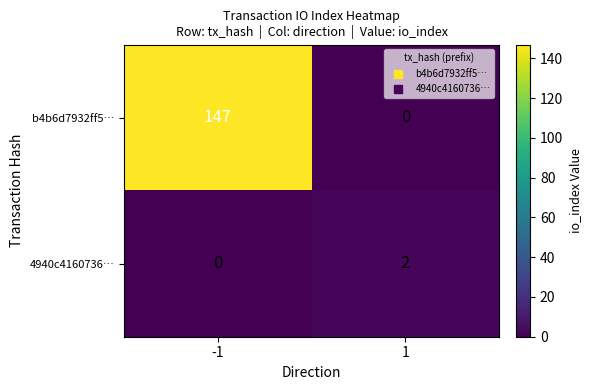

Rank the series by their maximum value, from highest to lowest.

b4b6d7932ff5…, 4940c4160736…